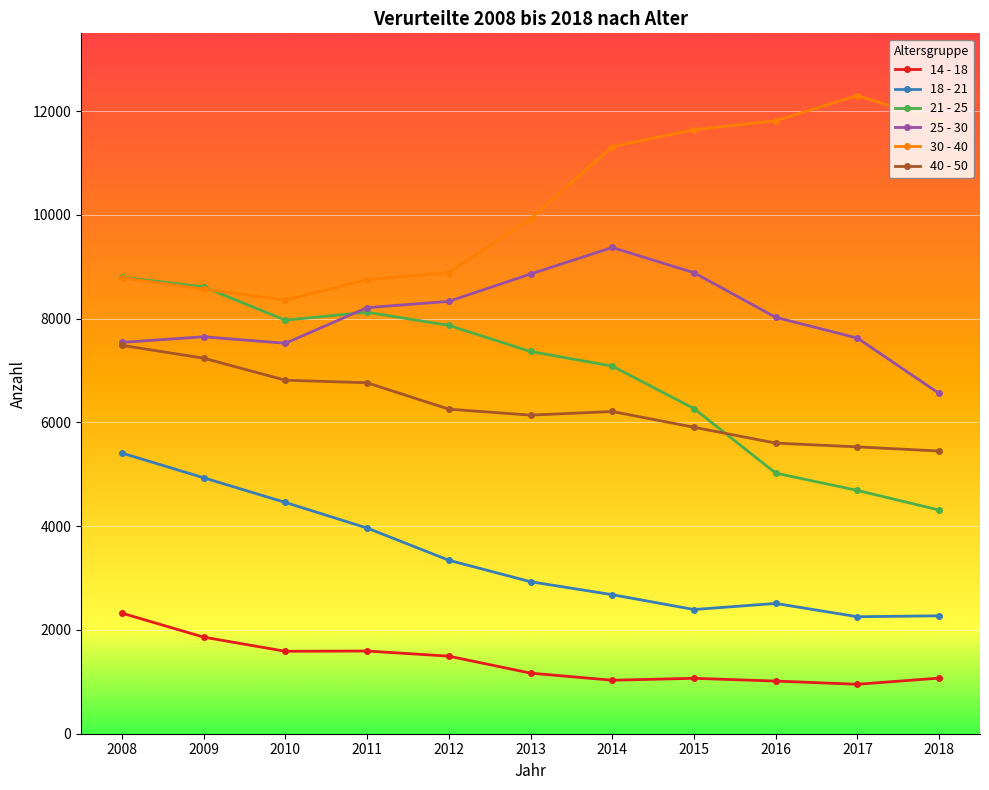

At which category does 21 - 25 reach its first local valley?

2010